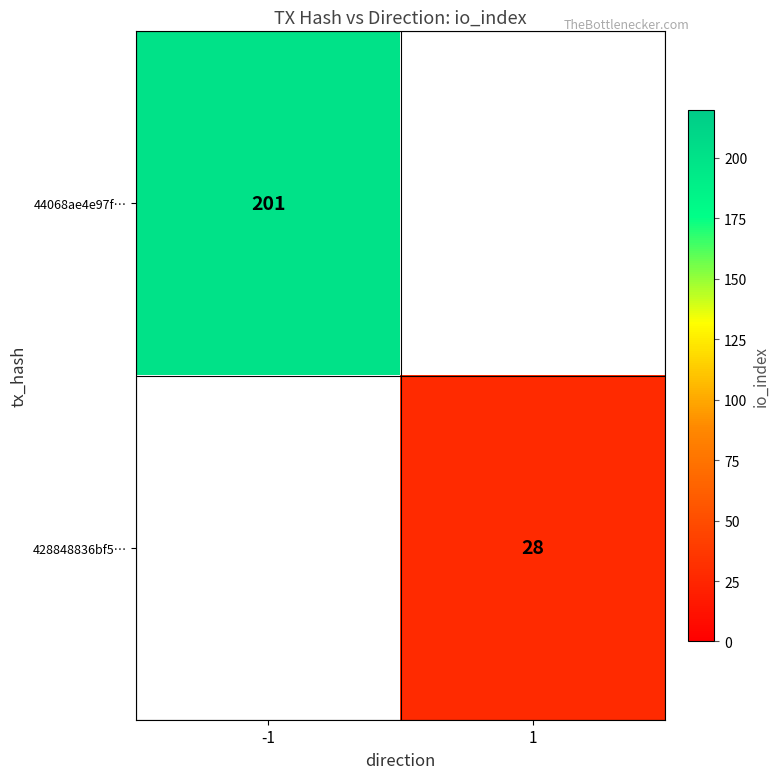

True or false: 428848836bf5… has a value of 17 at 1.

False